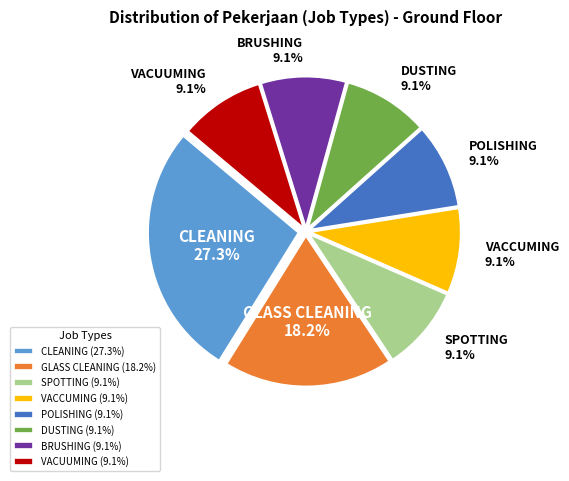

Is it true that SPOTTING is 21% of the pie?

False